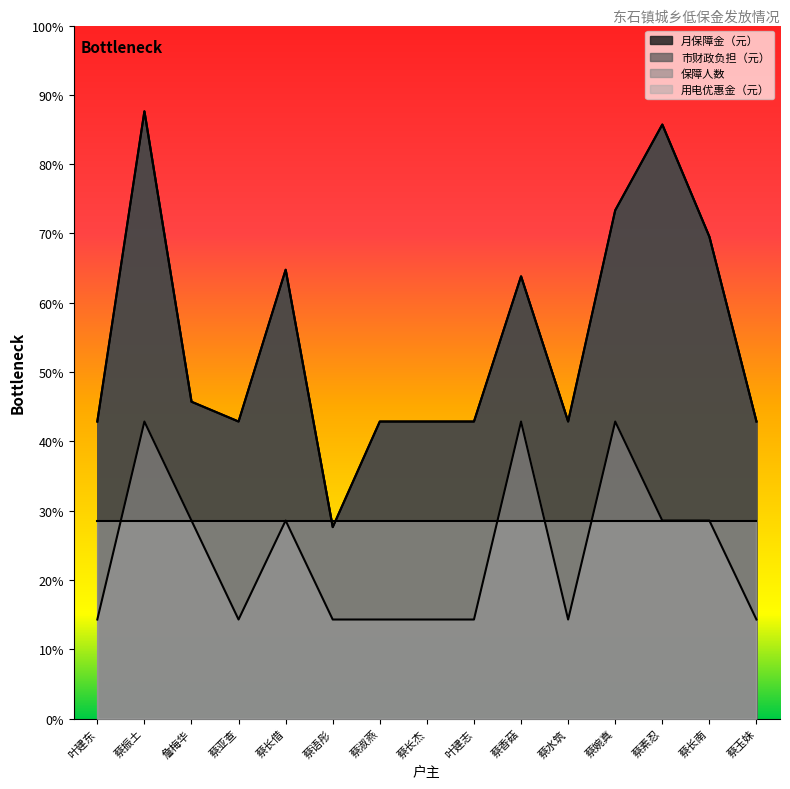

At how many categories does at least one series exceed 1267?

6